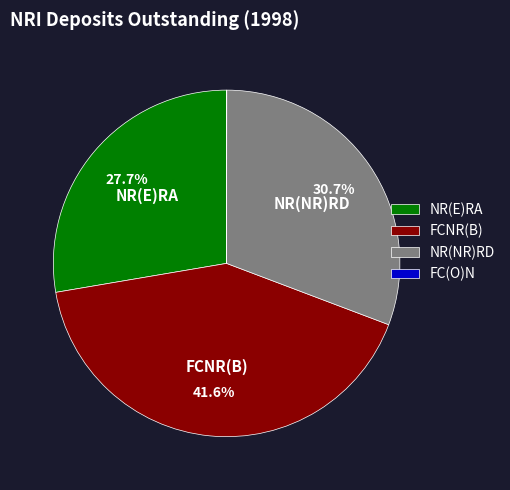

Does any single category account for the majority?

No